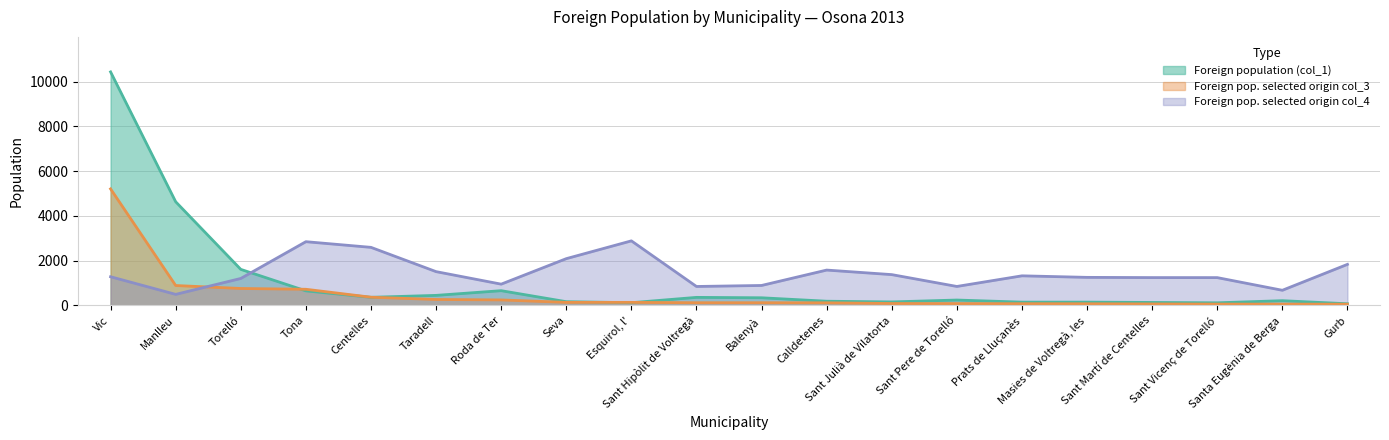

Between Sant Vicenç de Torelló and Gurb, which series saw the biggest shift?

Foreign pop. selected origin col_4